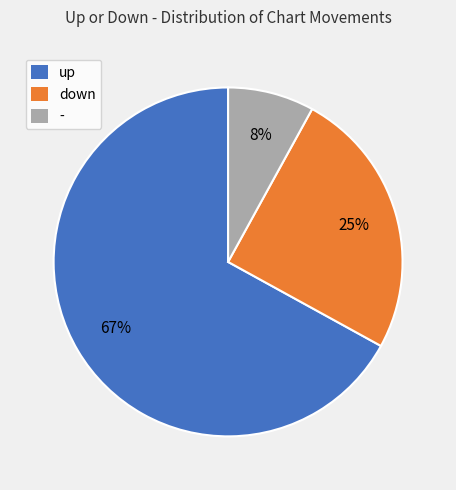

Combined, do up and down account for over 50%?

Yes